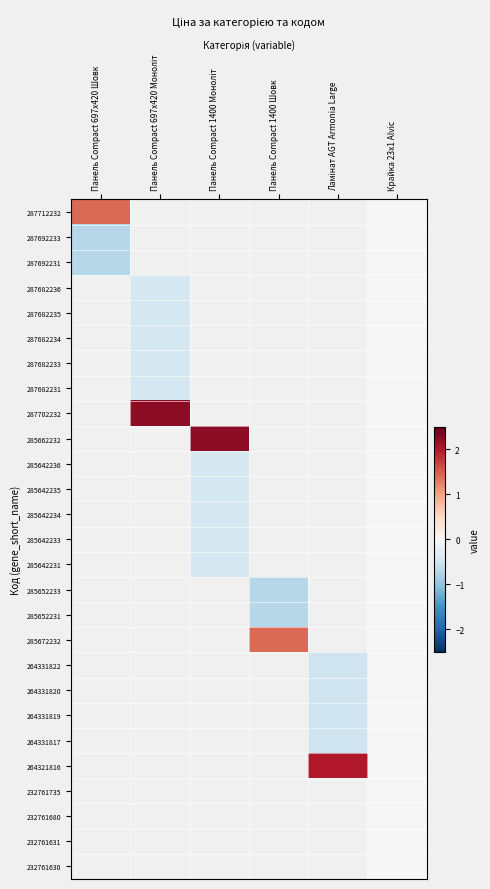

How many positive values does the 287702232 series have?

1